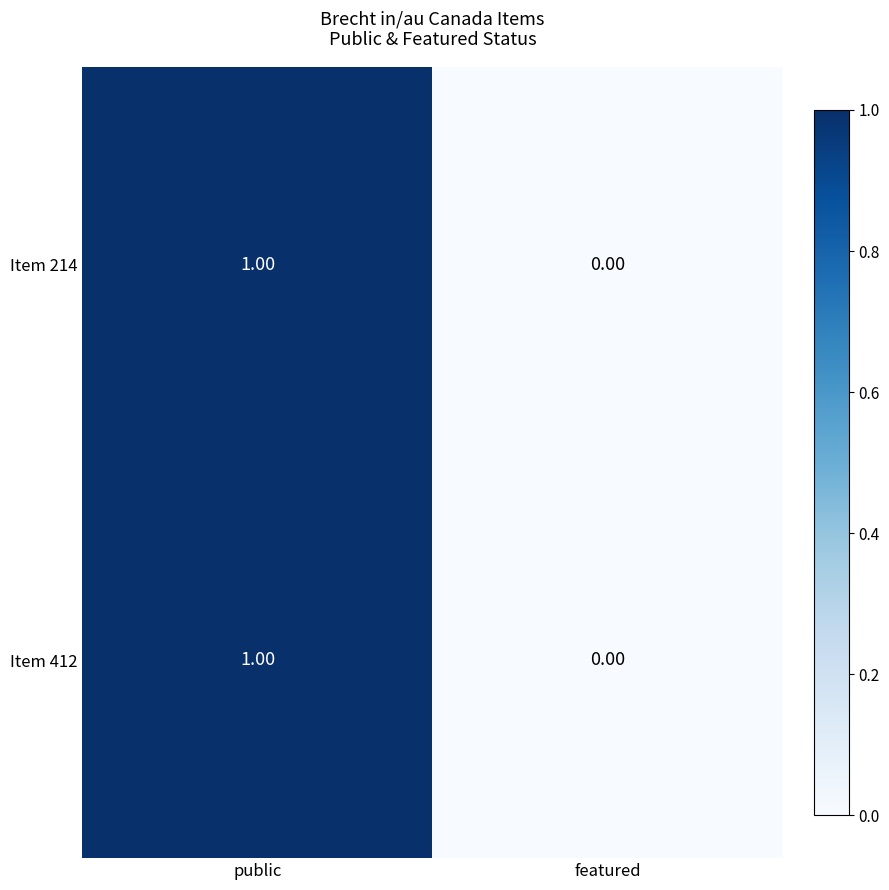

List the labels in order of Item 412 value, smallest first.

featured, public